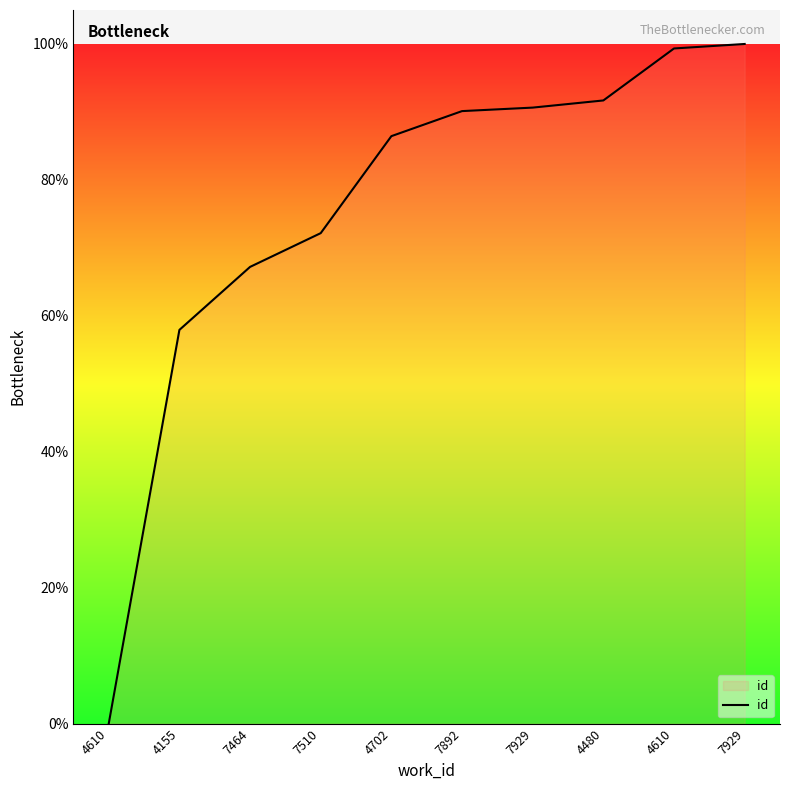

The value at 7929 is 143.3. True or false?

False